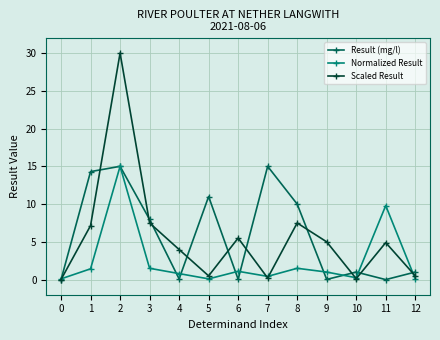

True or false: Scaled Result has more than 0 interior local peaks.

True